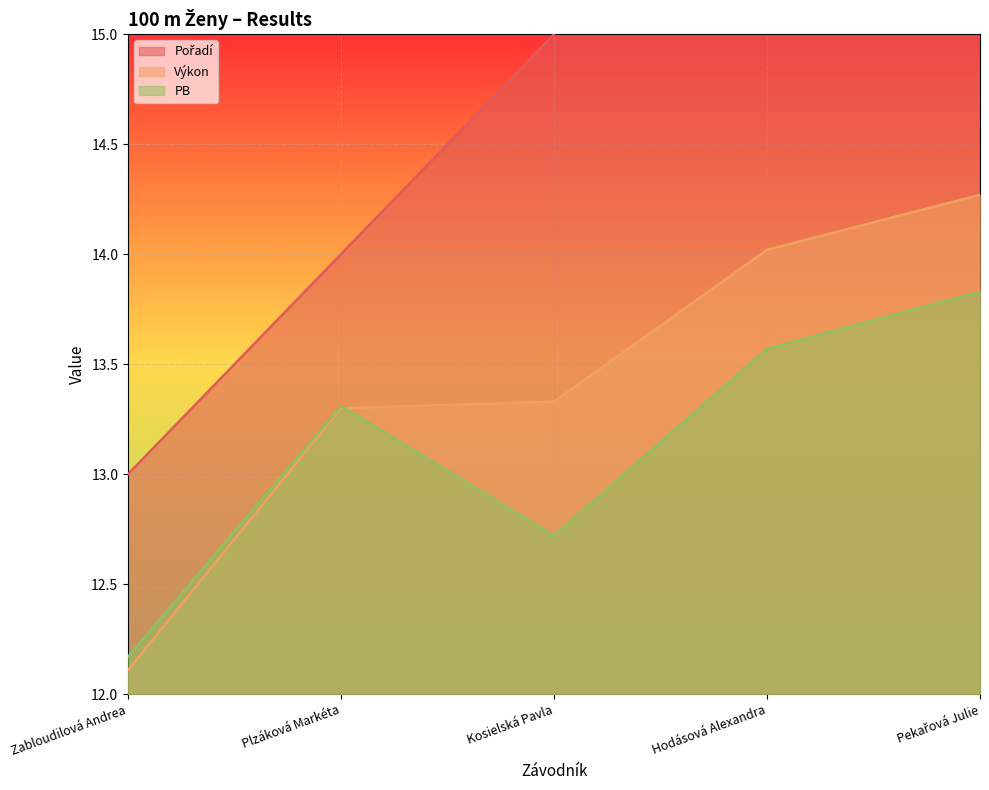

What position from the left is Kosielská Pavla?

3